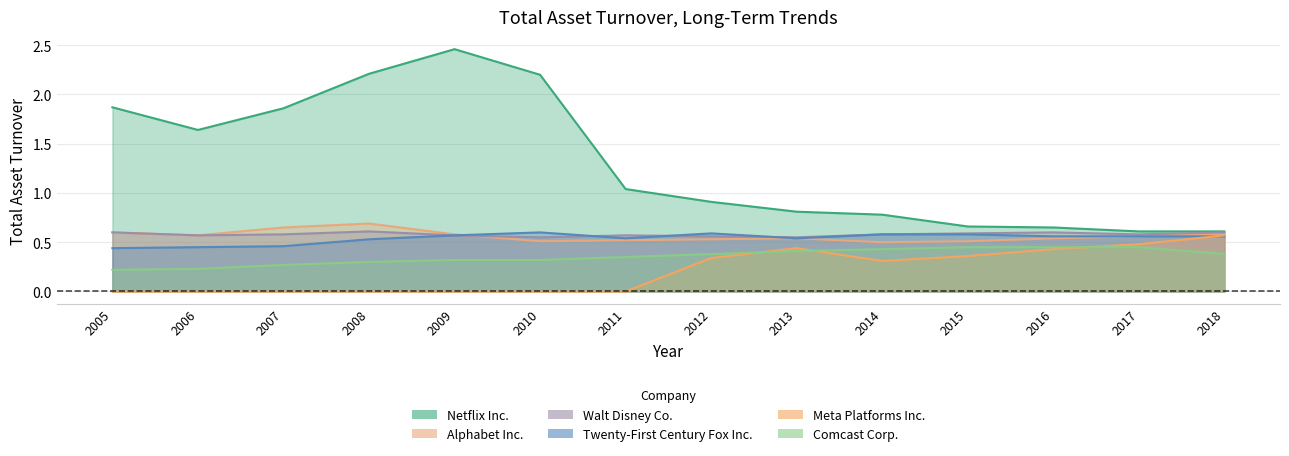

Rank the series by their maximum value, from highest to lowest.

Netflix Inc., Alphabet Inc., Walt Disney Co., Twenty-First Century Fox Inc., Meta Platforms Inc., Comcast Corp.